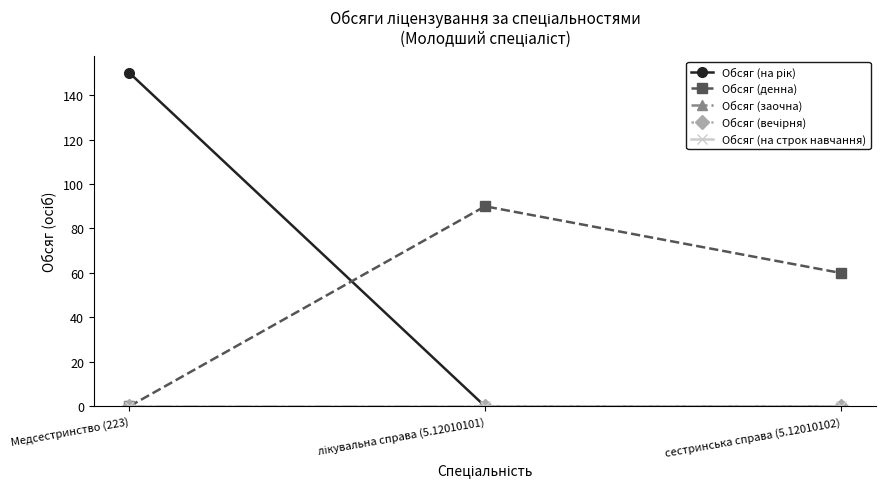

What is the label of the 3rd point from the left?

сестринська справа (5.12010102)